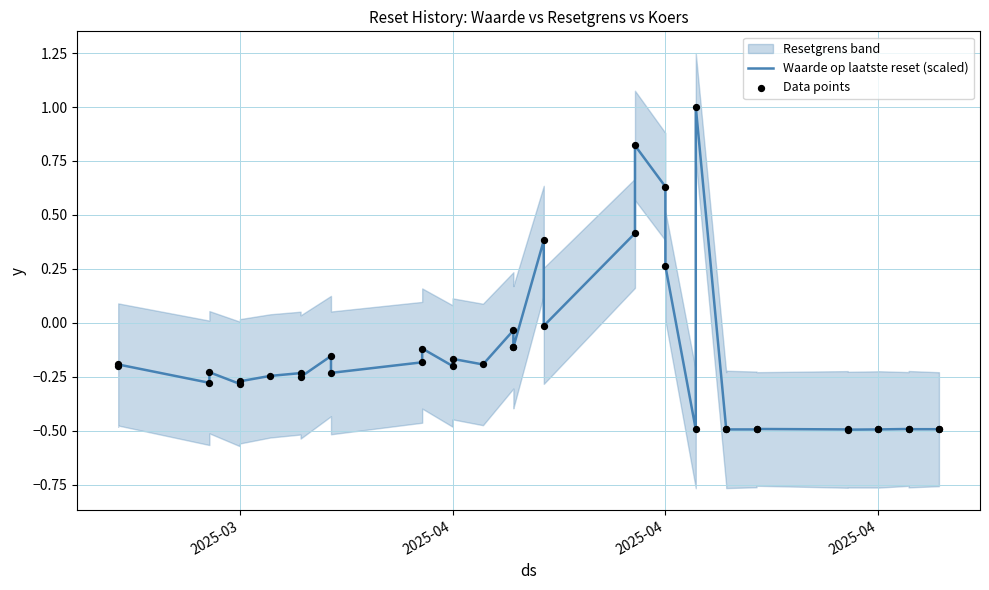

Which series reaches the maximum Y coordinate?

Waarde op laatste reset (scaled)